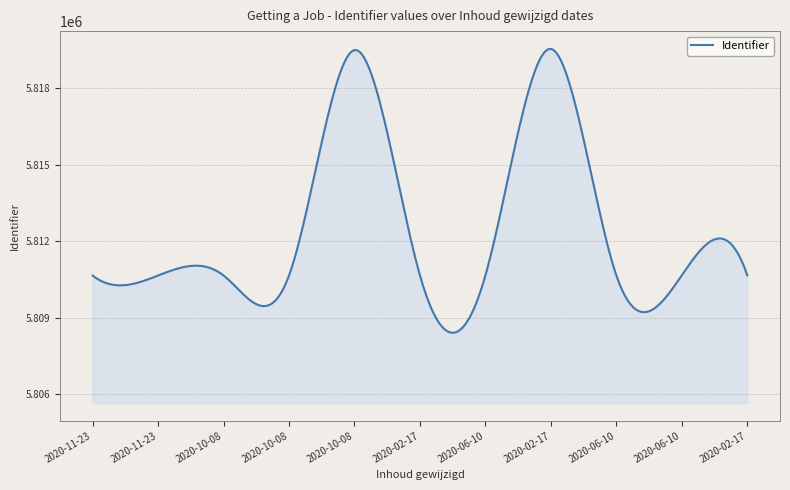

What is the maximum value shown in the chart?

5819541.9